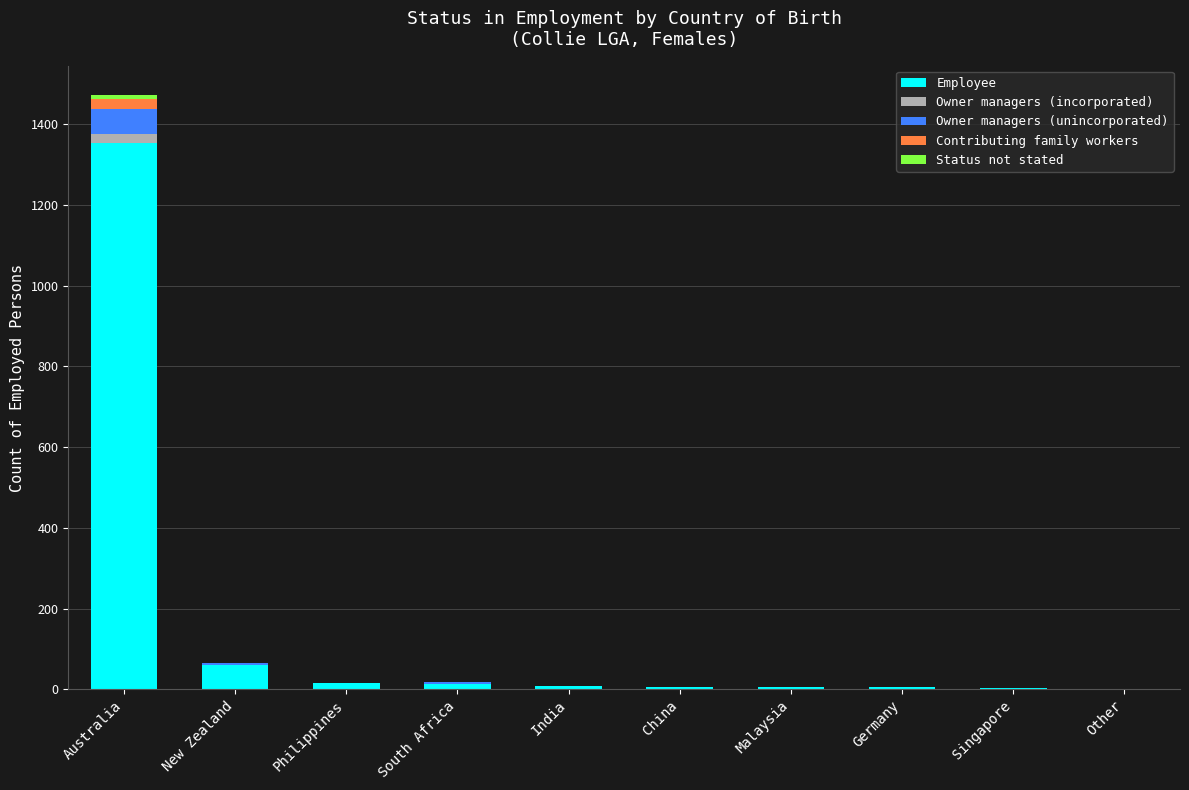

Which category has the highest value in the Employee series?

Australia